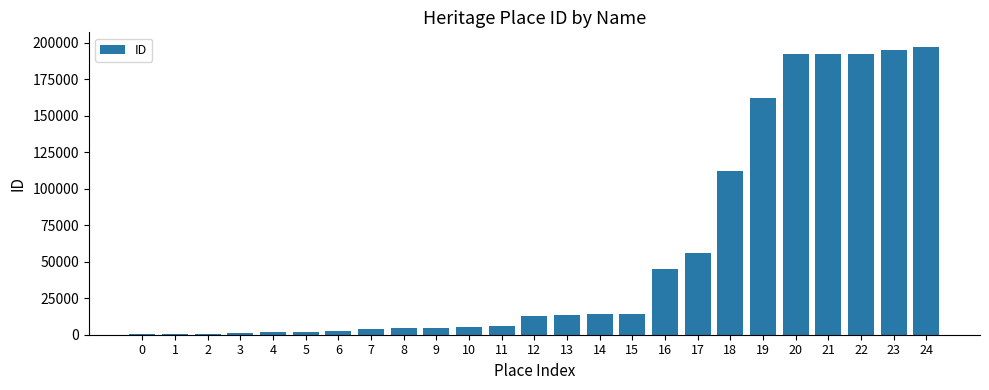

What is the maximum value shown in the chart?

197429